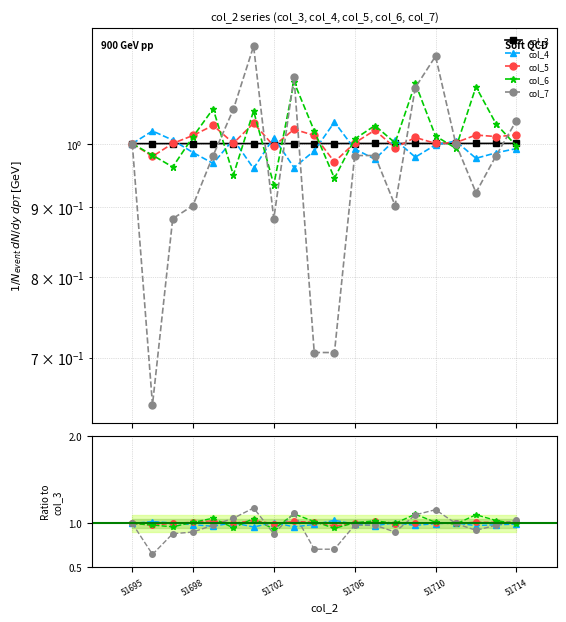

Read the col_4 value at 51698.

1.0